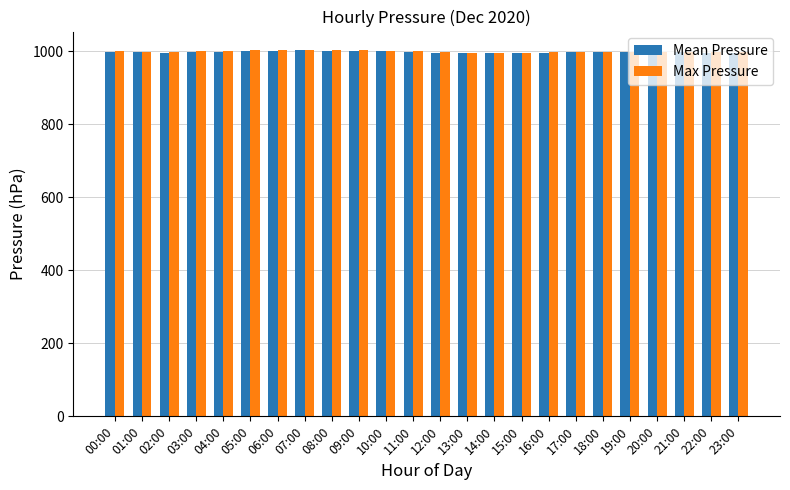

What is the spread (max minus min) of values at 23:00?

0.7